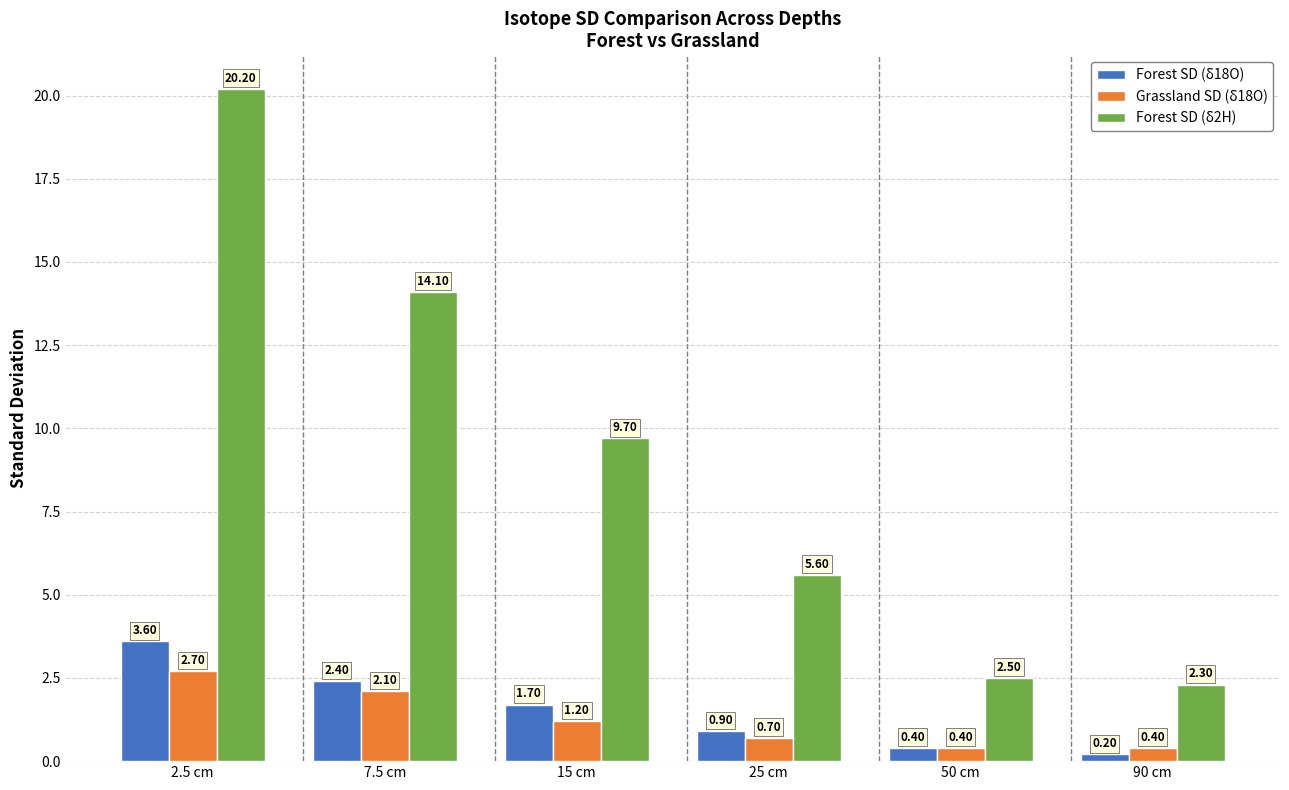

The Forest SD (δ18O) series shows 3.6 at 2.5 cm. True or false?

True